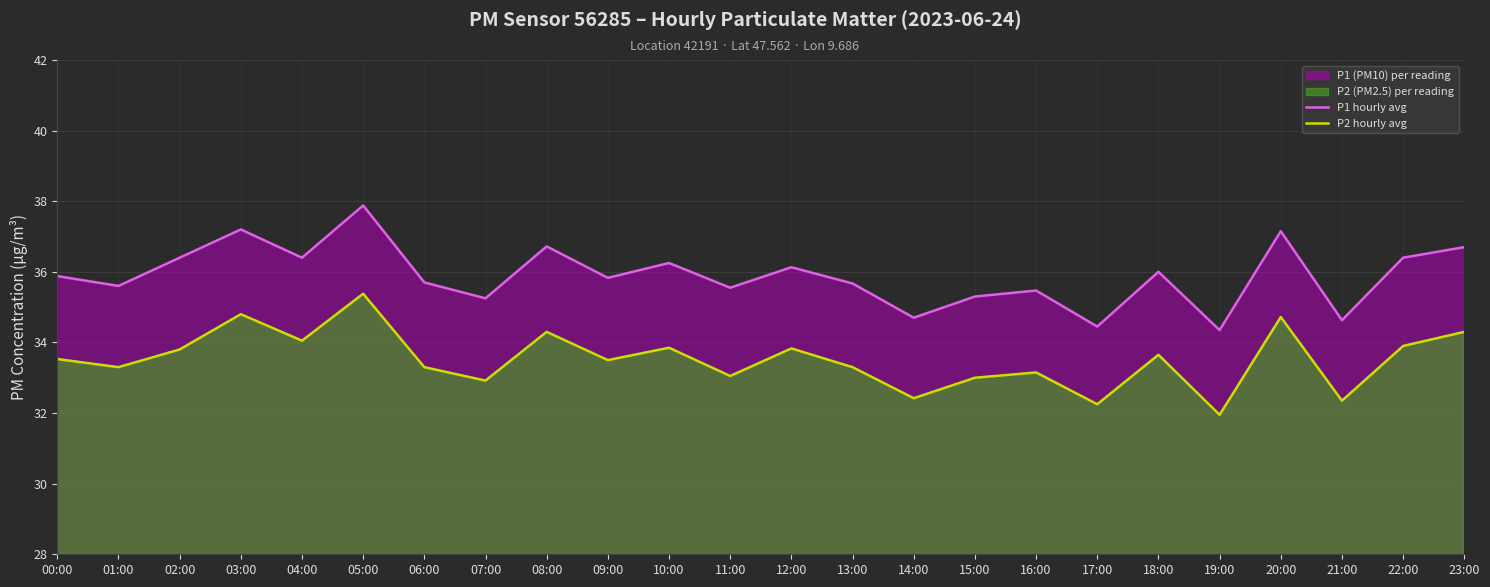

What is the difference between the P2 hourly avg values at 20:00 and 15:00?

1.7